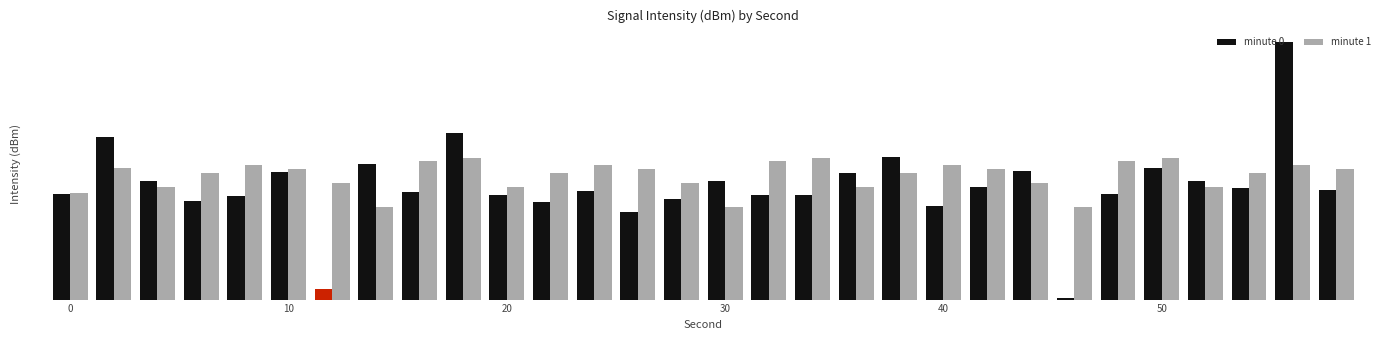

What is the difference between the second highest and second lowest values in the minute 1 series?

13.2